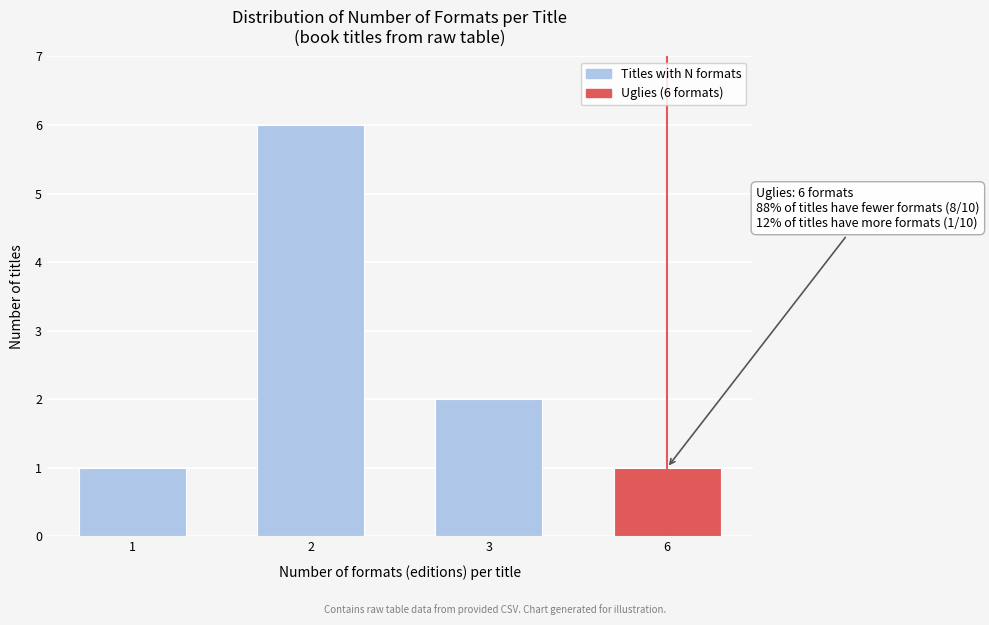

Reading left to right, extract all data points from this chart.

1	6	2	1